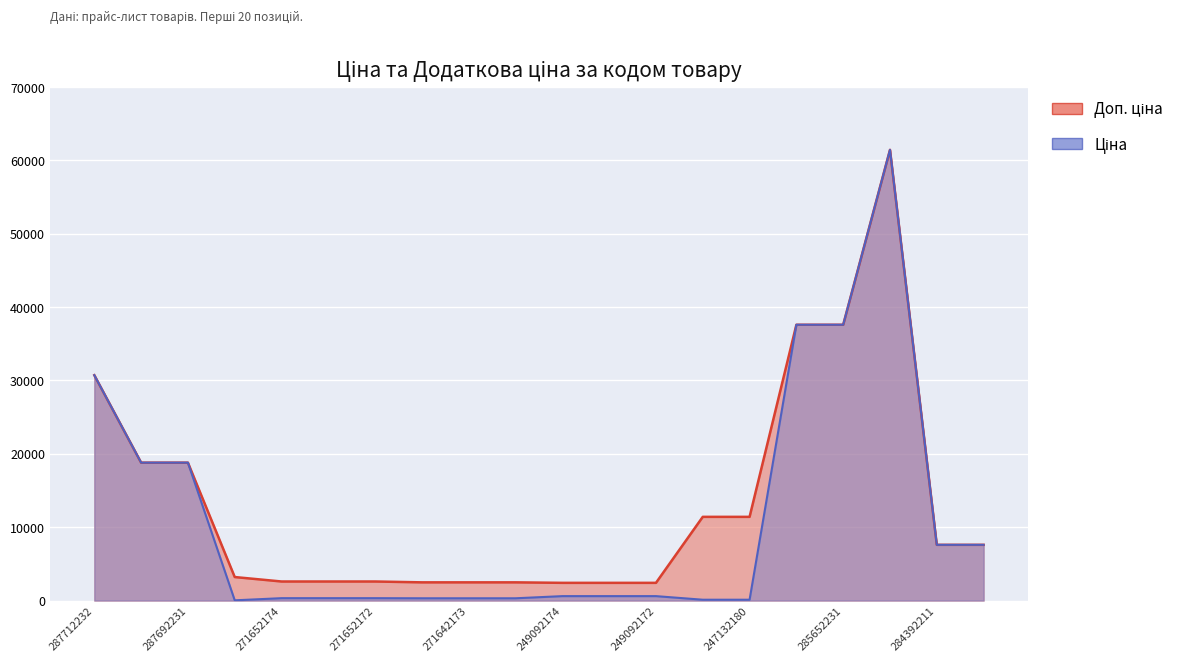

Reading left to right, transcribe all the data shown in this chart.

Ціна: 287712232=30717.1	287692233=18796.8	287692231=18796.8	283972211=32.0	271652174=324.8	271652173=324.8	271652172=324.8	271642174=310.3	271642173=310.3	271642172=310.3	249092174=603.7	249092173=603.7	249092172=603.7	247132181=114.1	247132180=114.1	285652233=37593.6	285652231=37593.6	285672232=61434.3	284392211=7596.5	247052181=7596.5
Доп. ціна: 287712232=30717.1	287692233=18796.8	287692231=18796.8	283972211=3205.0	271652174=2598.3	271652173=2598.3	271652172=2598.3	271642174=2482.4	271642173=2482.4	271642172=2482.4	249092174=2414.8	249092173=2414.8	249092172=2414.8	247132181=11410.0	247132180=11410.0	285652233=37593.6	285652231=37593.6	285672232=61434.3	284392211=7596.5	247052181=7596.5